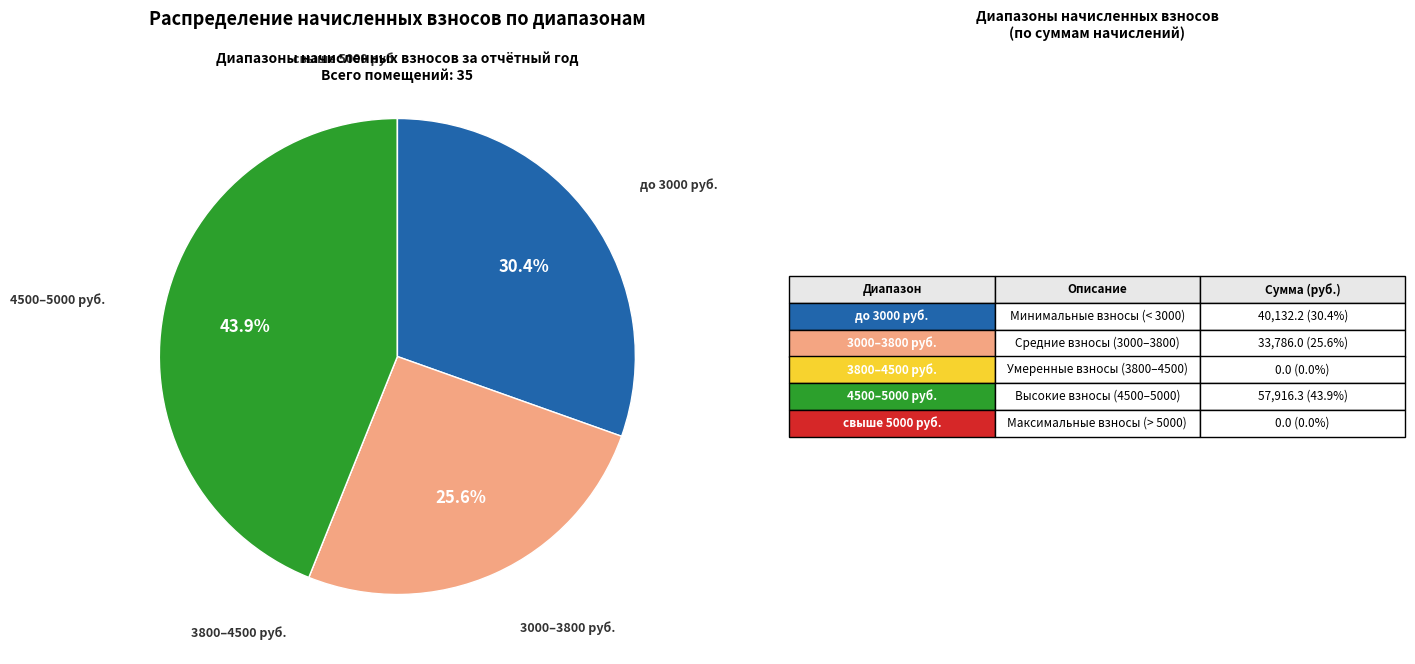

Is there any slice that represents more than half of the pie?

No